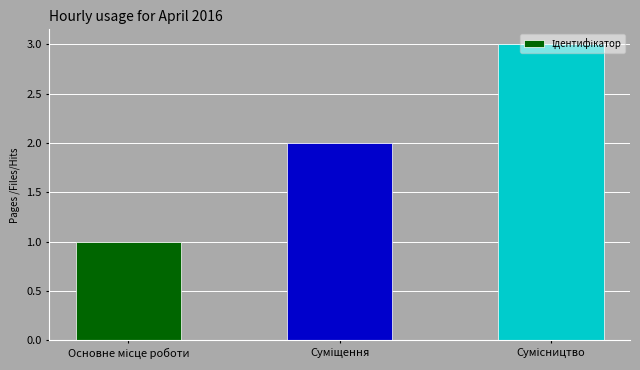

What is the maximum value shown in the chart?

3